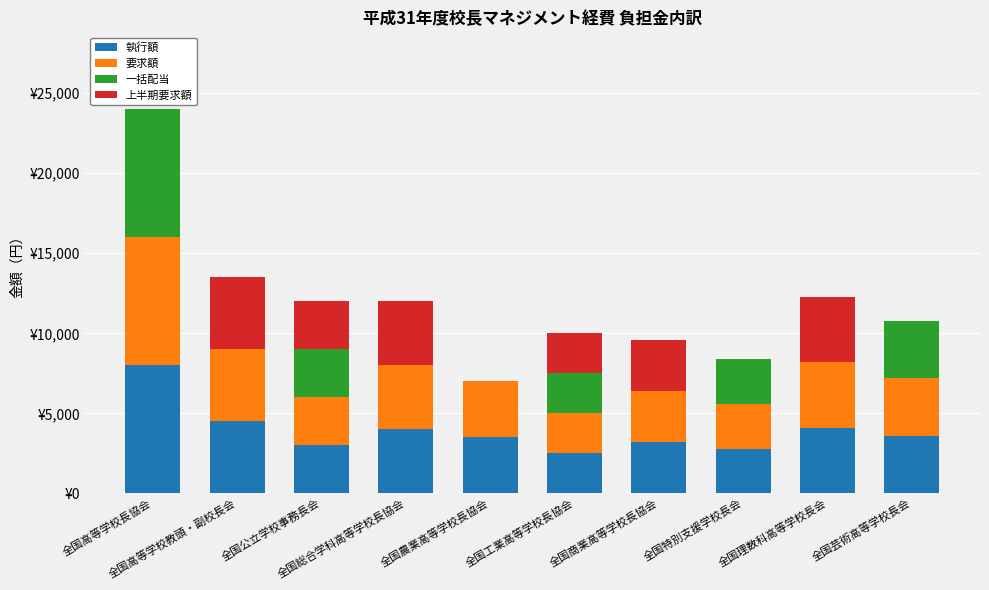

List the series in order of their peak value, lowest first.

上半期要求額, 執行額, 要求額, 一括配当